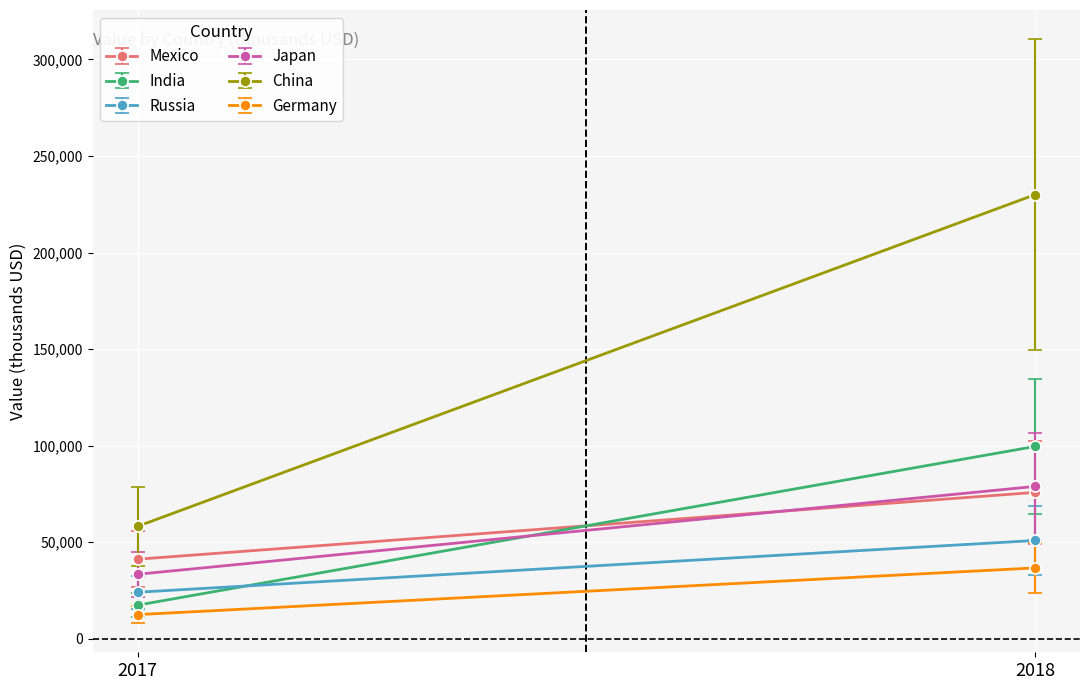

Rank the series by their maximum value, from highest to lowest.

China, India, Japan, Mexico, Russia, Germany